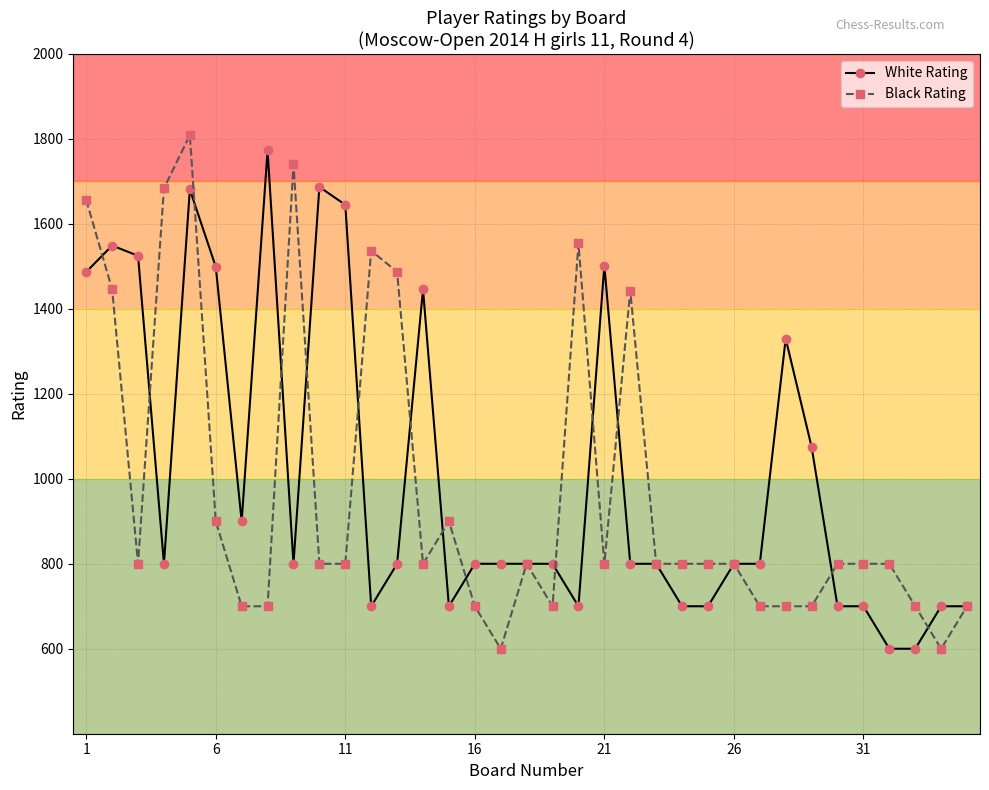

True or false: Black Rating has more than 2 interior local peaks.

True